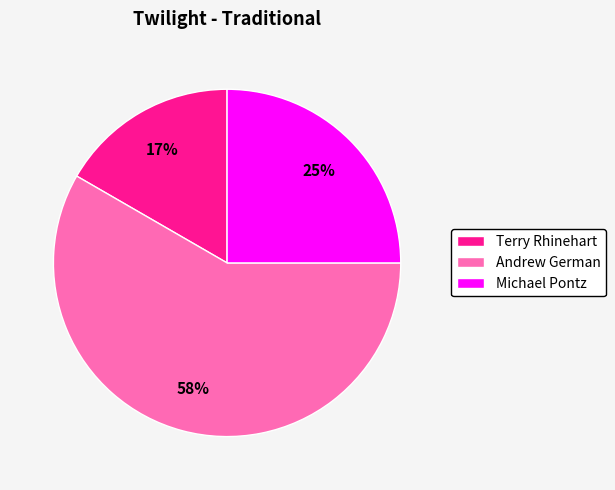

Count the number of slices in the pie.

3